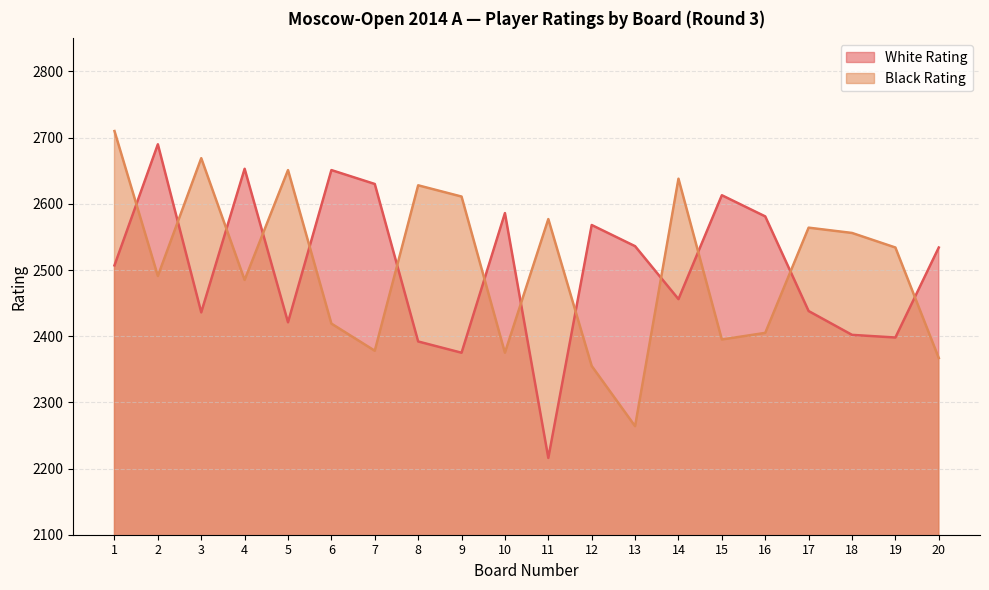

True or false: White Rating and Black Rating cross at least once.

True